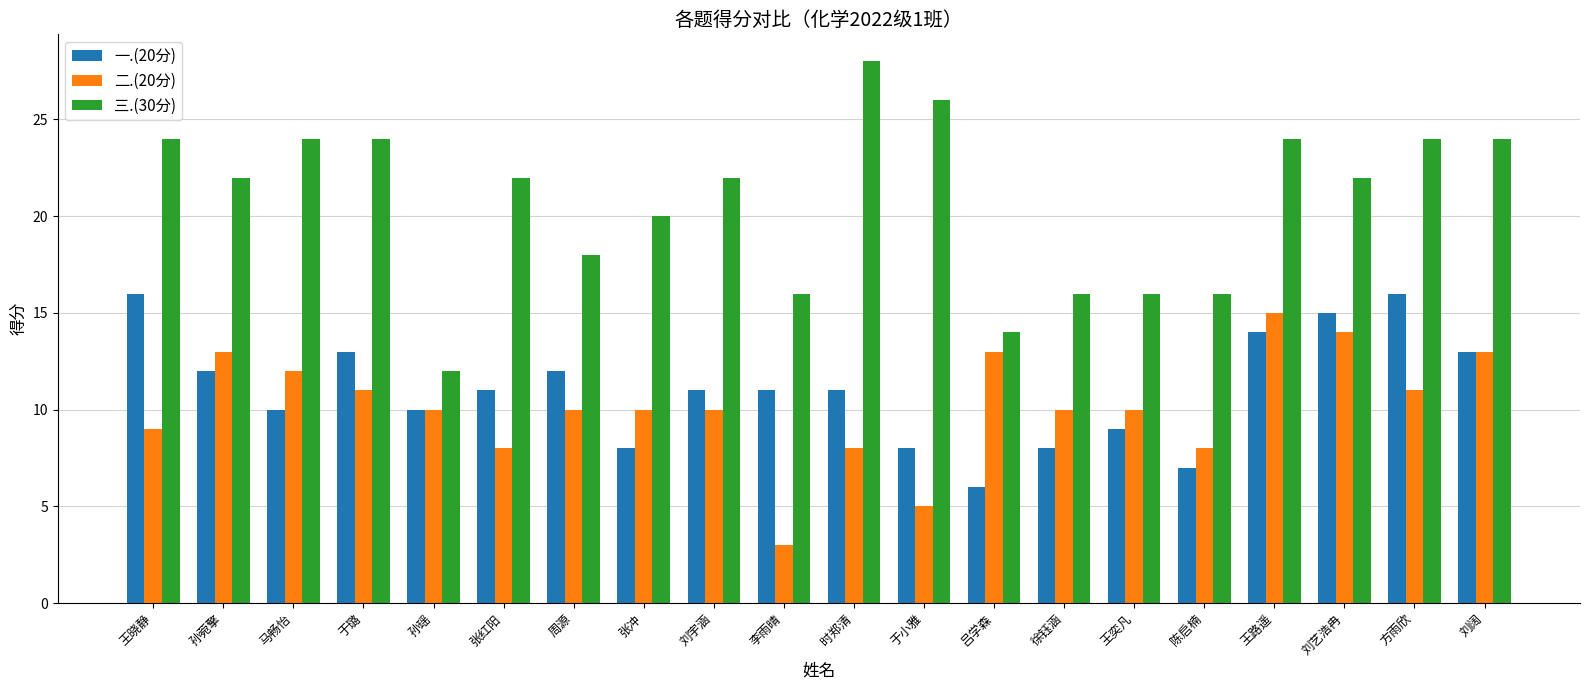

How many bars are there in total?

60